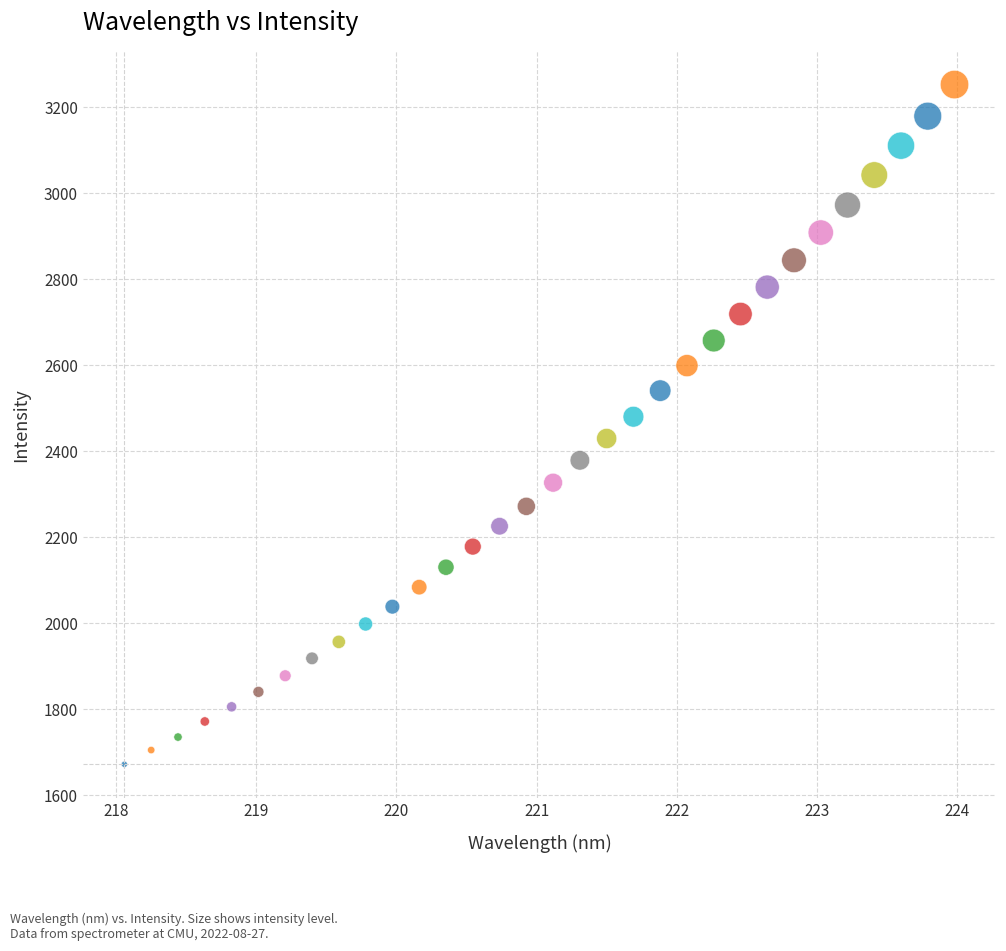

What is the range of X values (max minus min)?

5.9